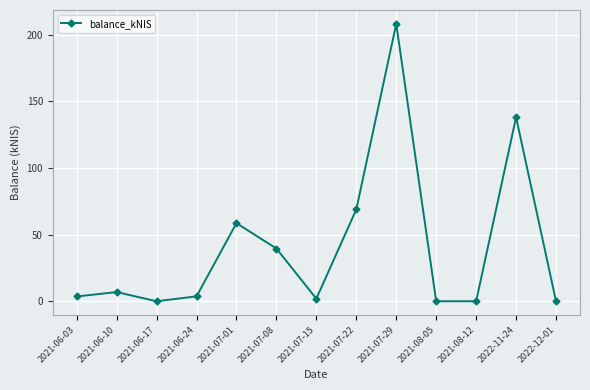

How many data points are less than 3?

5